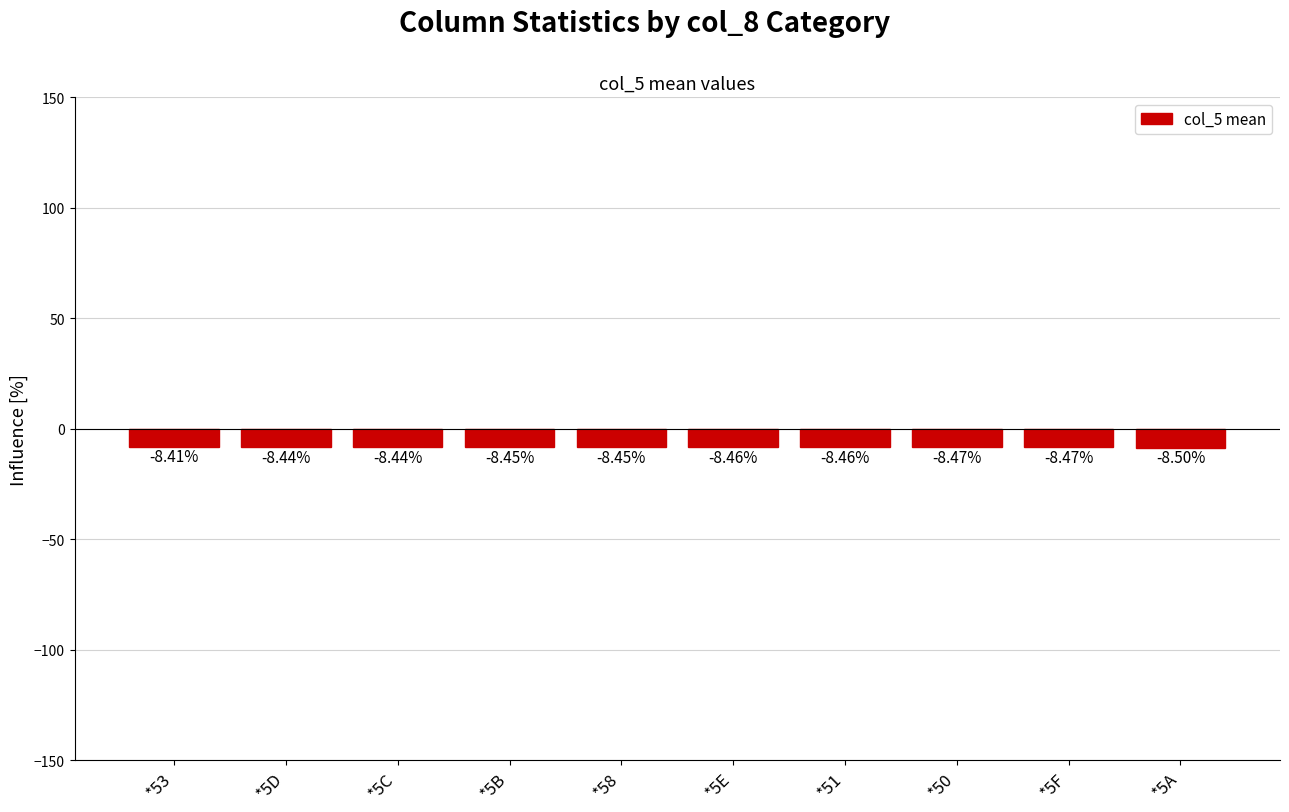

Between *53 and *5B, which is larger?

*53